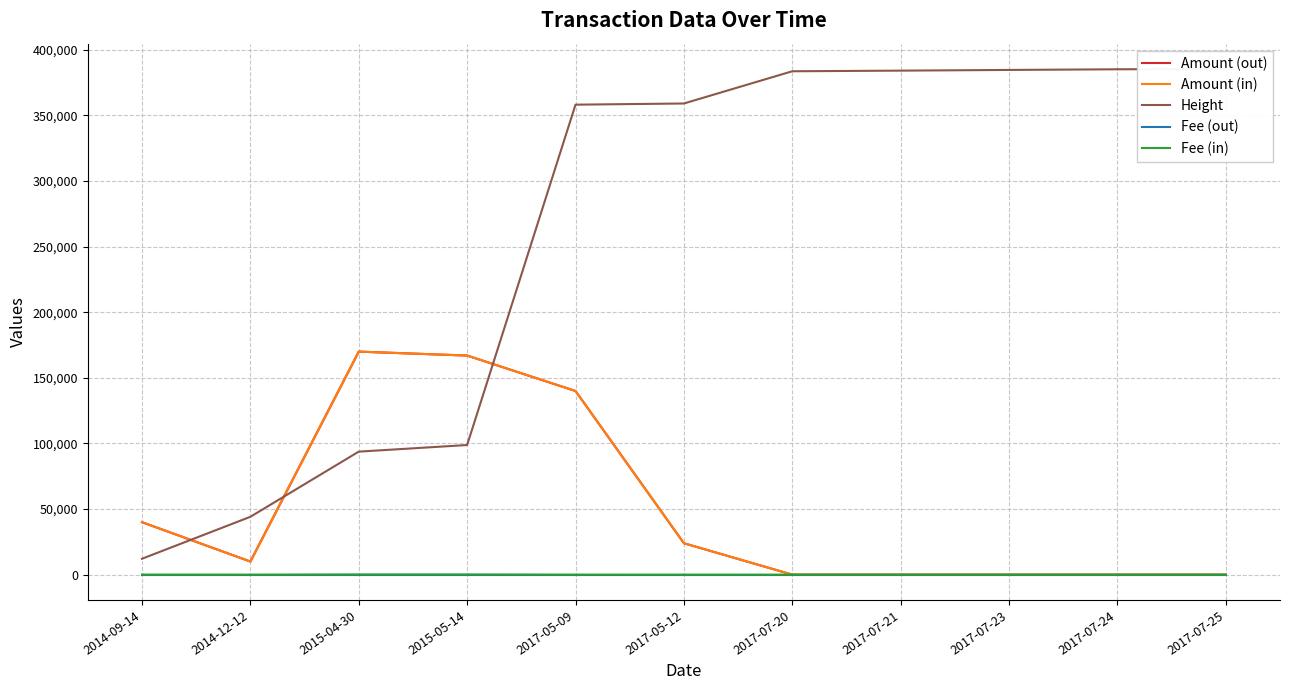

Reading right to left, what are all the values shown in this chart?

Amount (out): 0	0	0	0	0	23954	139999	166999	169999	9999	39999
Amount (in): 0	0	0	0	0	23955	140000	167000	170000	10000	40000
Height: 385429	385175	384679	384147	383664	359104	358205	98797	93756	44089	12110
Fee (out): 1	1	1	1	1	1	1	1	1	1	1
Fee (in): 1	1	1	1	1	2	14	167	170	10	40